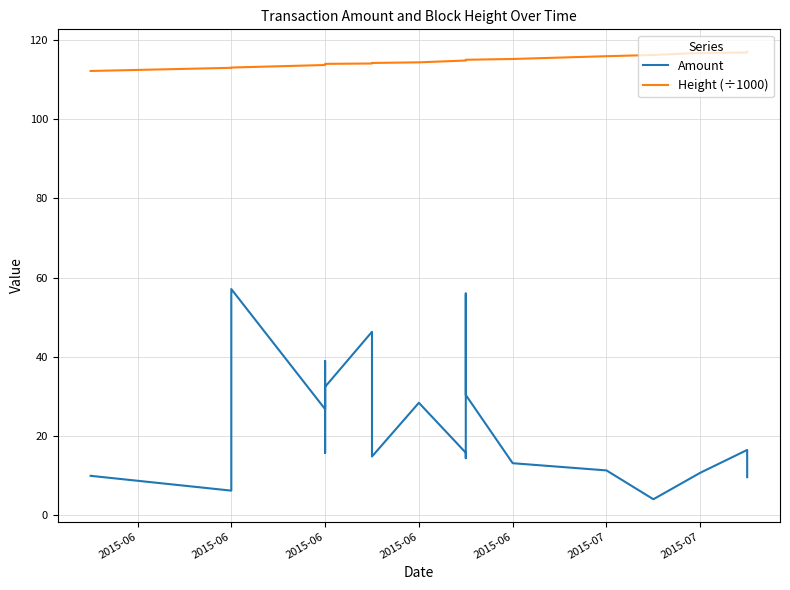

Is it true that Height (÷1000) equals 197.7 at 19?

False